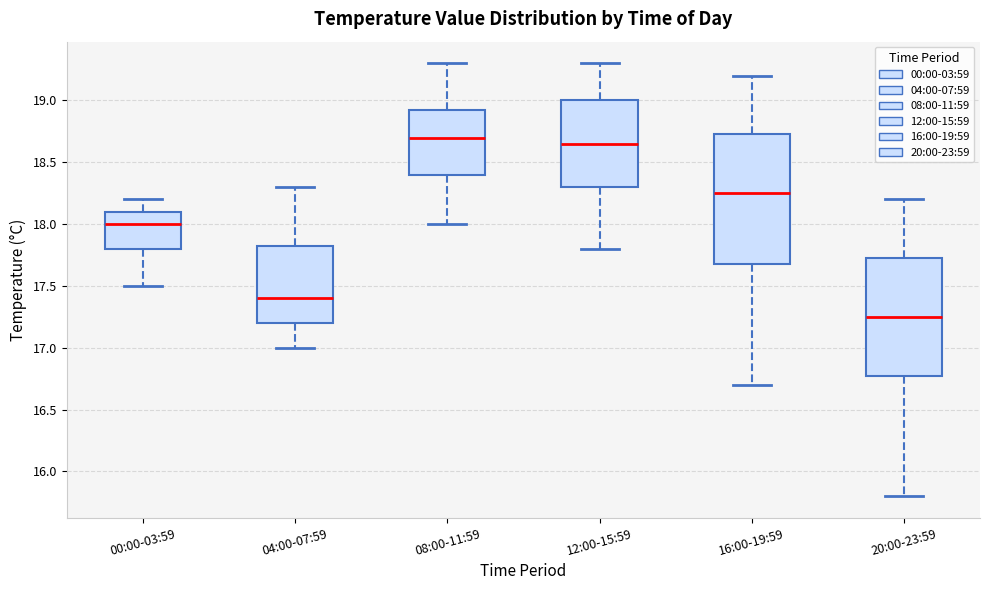

Reading left to right, transcribe this box plot: for each box, give where its median line is, the range the box spans, and where its two whiskers end, as read against the y-axis. The values are not printed on the chart, so give them approximately, as read against the axis.

00:00-03:59: median 18.00, box 17.80 to 18.10, whiskers 17.50 to 18.20
04:00-07:59: median 17.40, box 17.20 to 17.85, whiskers 17.00 to 18.30
08:00-11:59: median 18.70, box 18.40 to 18.95, whiskers 18.00 to 19.30
12:00-15:59: median 18.65, box 18.30 to 19.00, whiskers 17.80 to 19.30
16:00-19:59: median 18.25, box 17.70 to 18.75, whiskers 16.70 to 19.20
20:00-23:59: median 17.25, box 16.80 to 17.75, whiskers 15.80 to 18.20